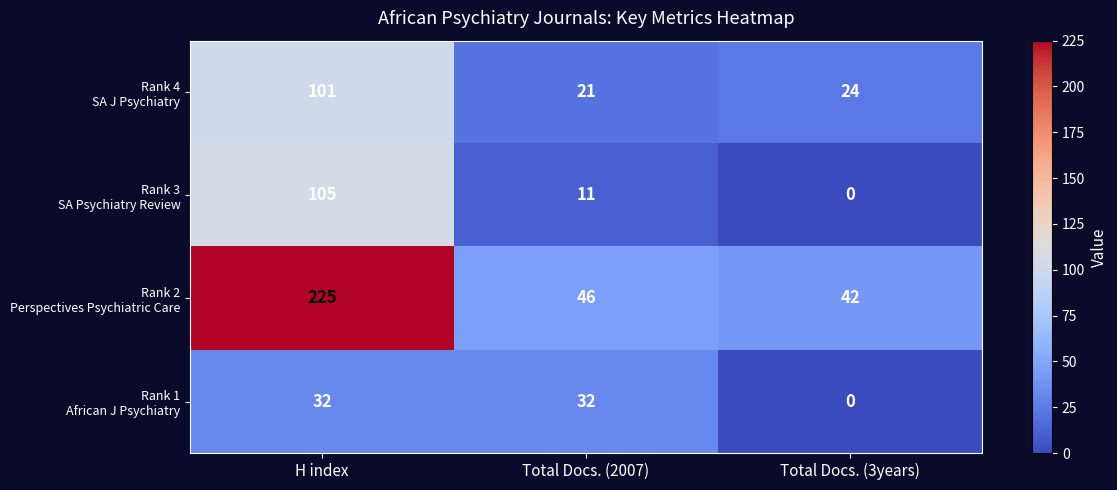

What is the greatest value displayed?

225